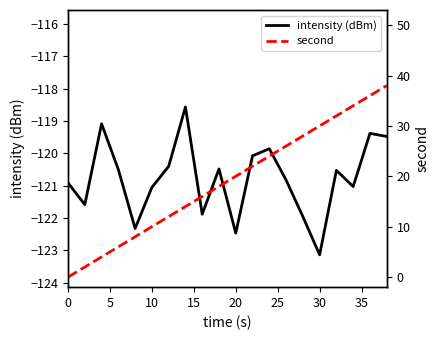

What is the sum of all second values?

380.0